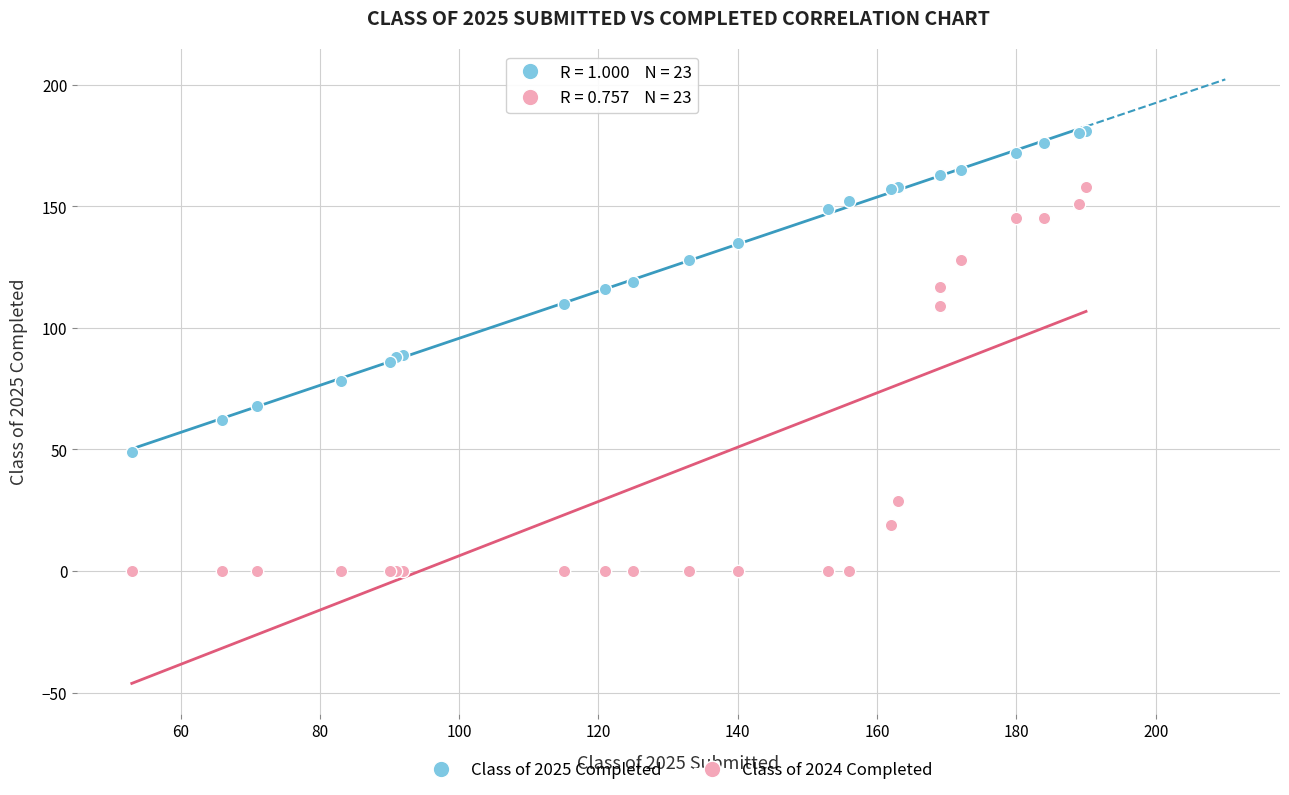

What is the X range (max minus min) for the scatter plot?

137